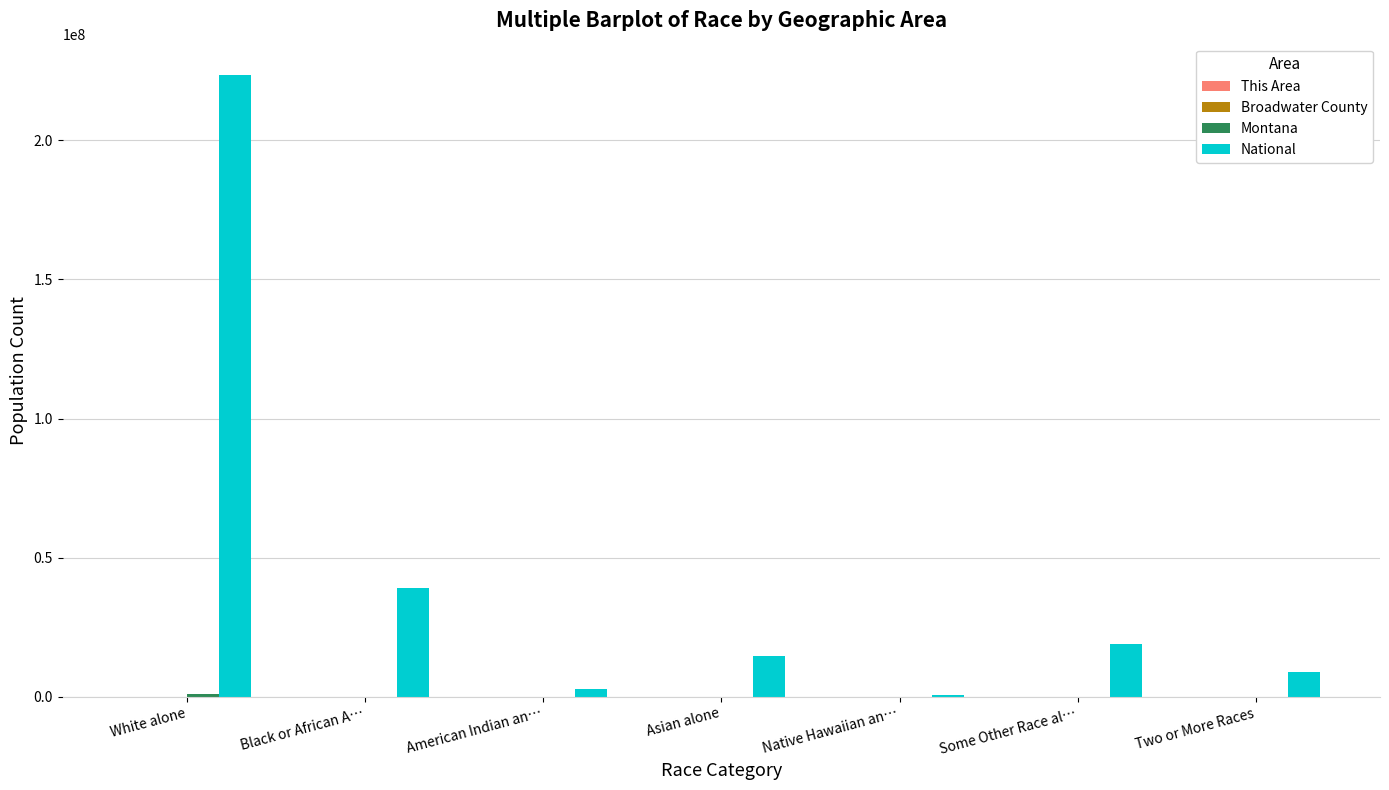

Which series changed the most between White alone and Some Other Race al…?

National